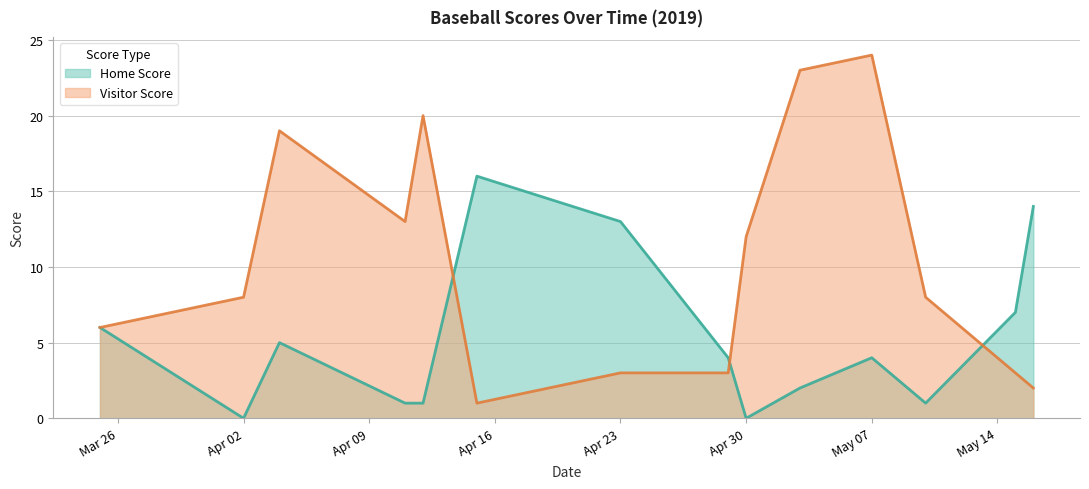

What is the difference between the Home Score values at 2019-04-04 and 2019-05-15?

2